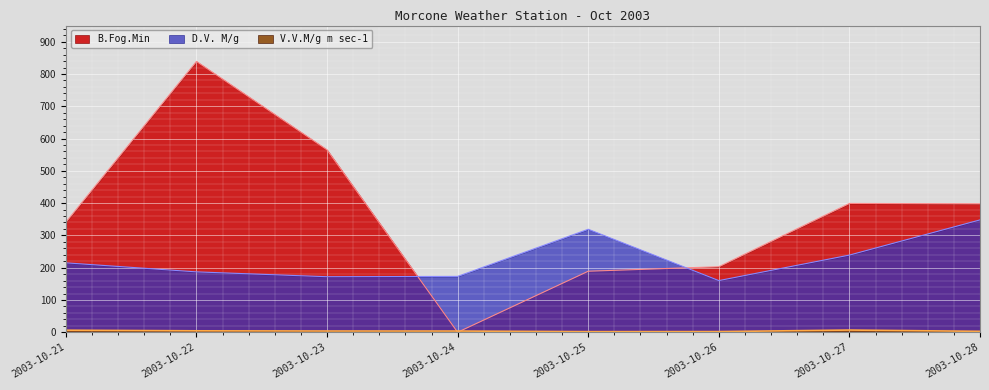

What is the total value across all series at 2003-10-27?

644.8